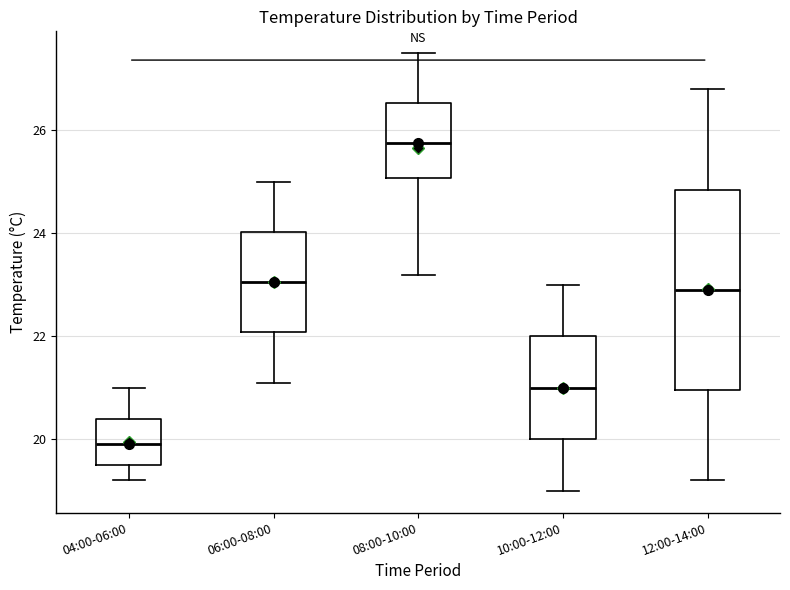

Where is the upper edge of the box for 12:00-14:00 on the y-axis? The values are not printed on the chart, so give them approximately, as read against the axis.

24.8